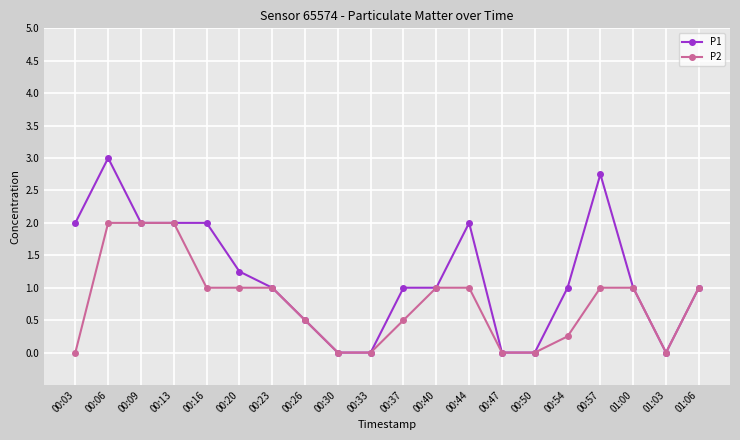

How many series are shown in this chart?

2